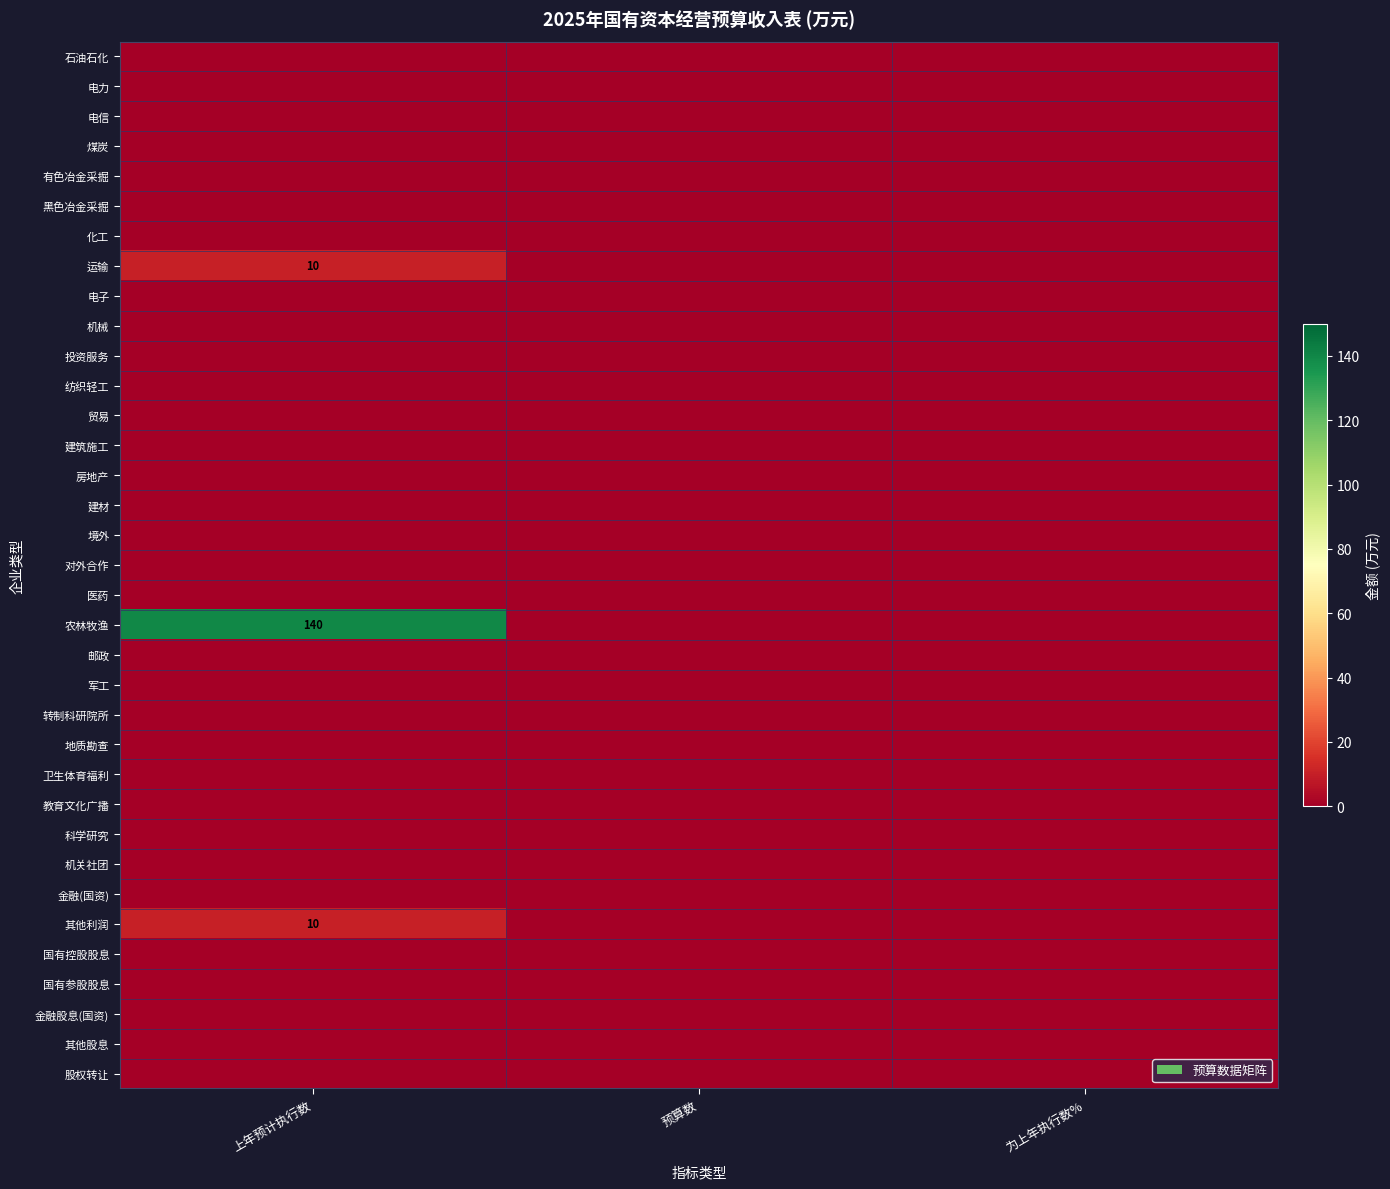

At which label is 黑色冶金采掘 closest to 0?

上年预计执行数